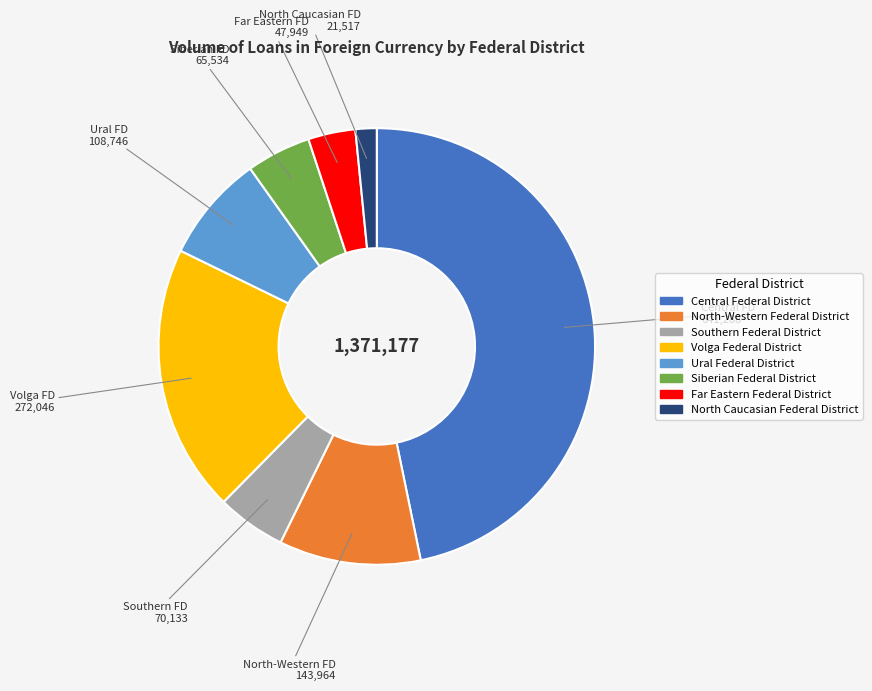

How many segments does this pie chart have?

8